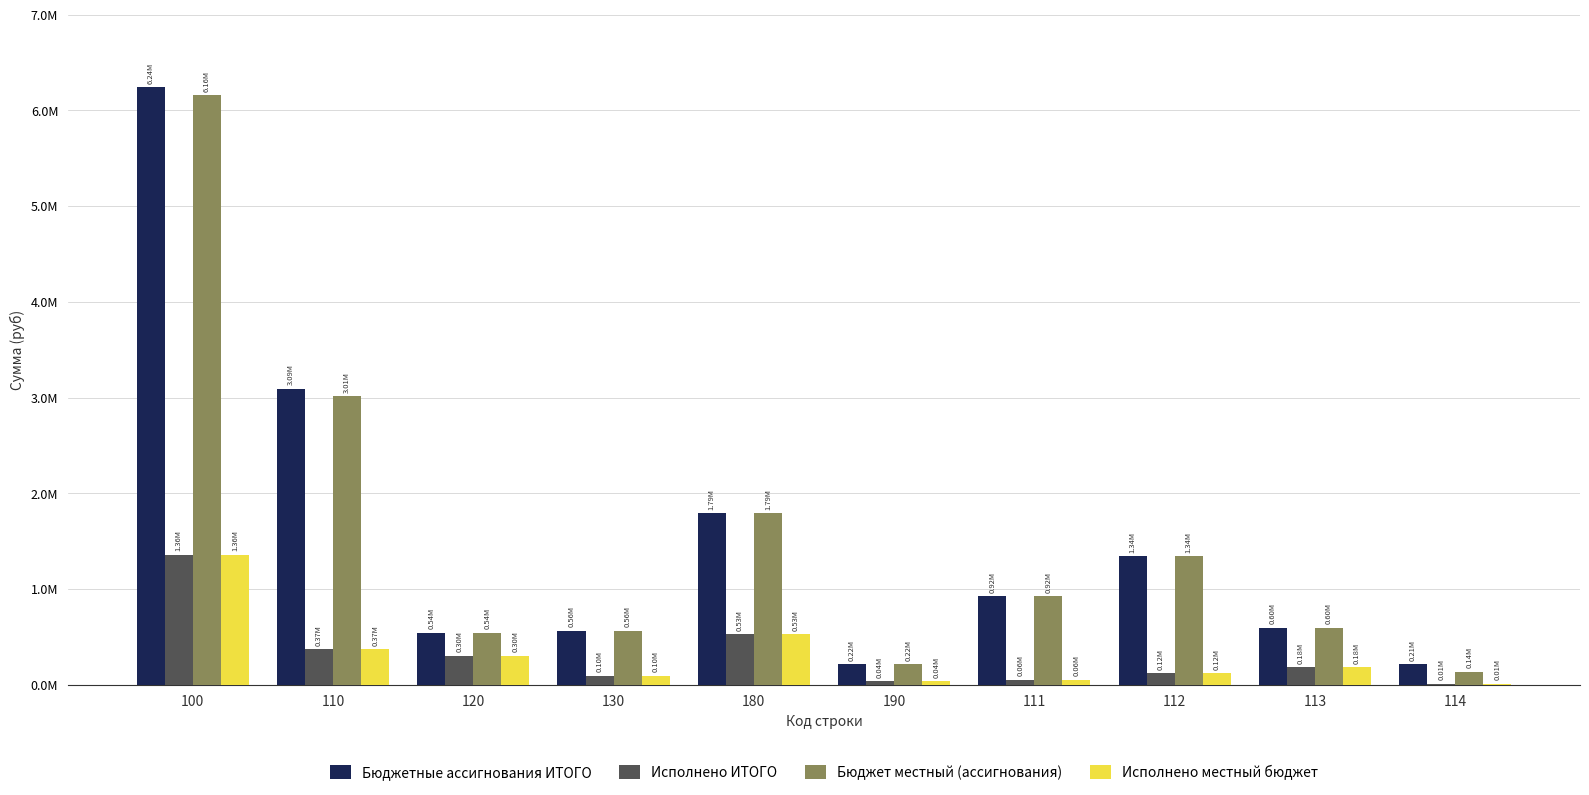

What are all the series names shown in the legend?

Бюджетные ассигнования ИТОГО, Исполнено ИТОГО, Бюджет местный (ассигнования), Исполнено местный бюджет